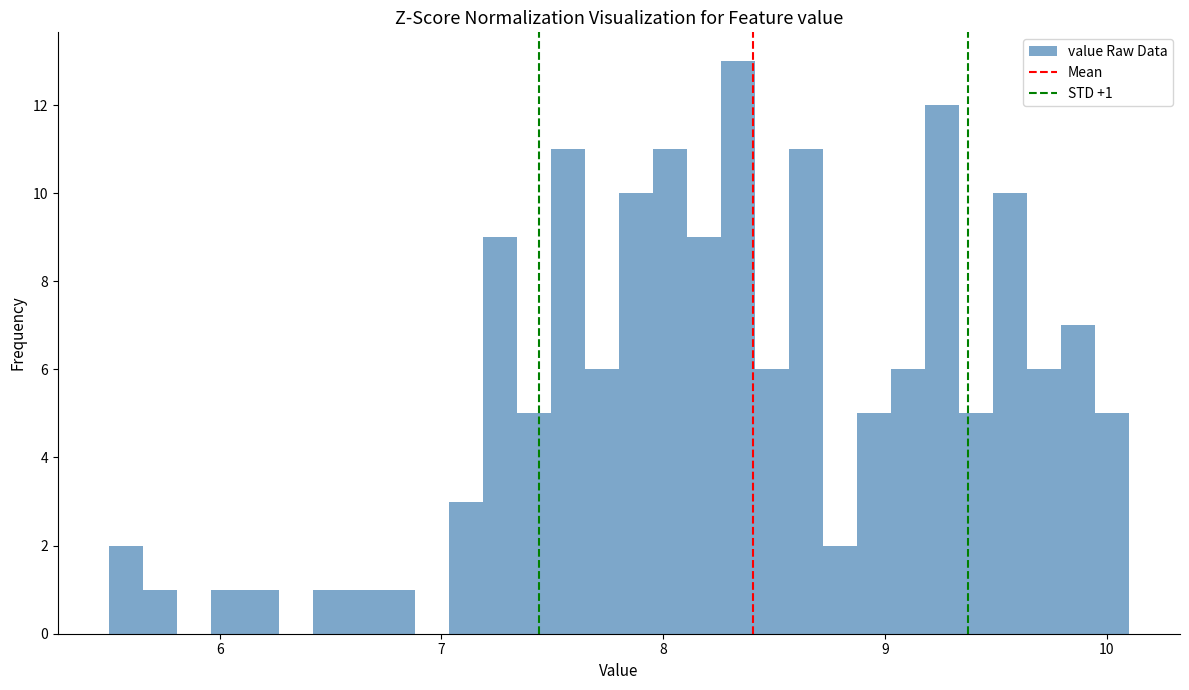

Read against the x-axis, roughly where is the centre of the tallest bar?

8.3